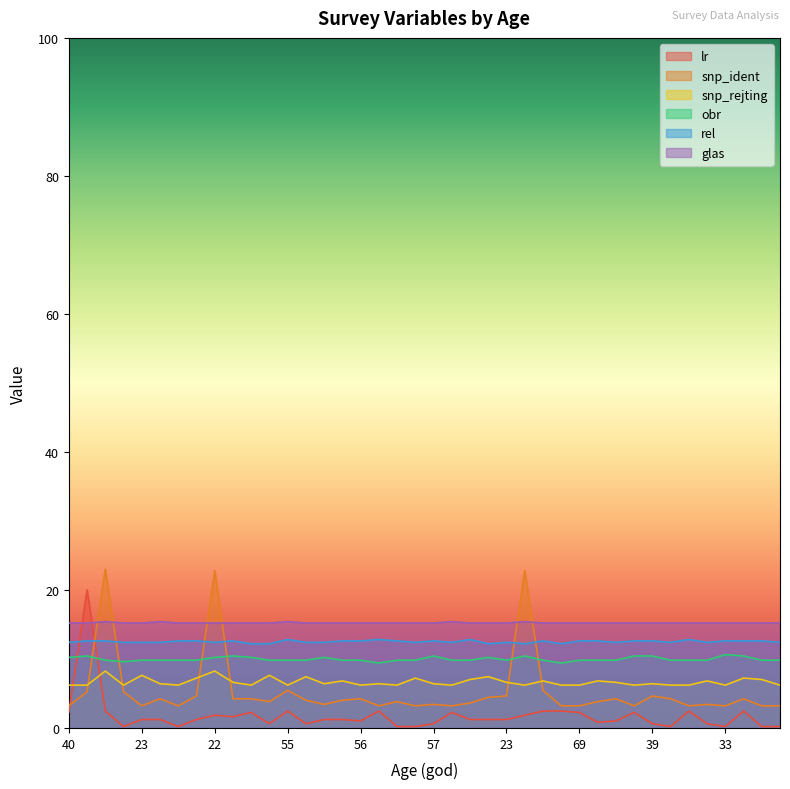

What is the value of the rel point at the 27th from the left?

12.6